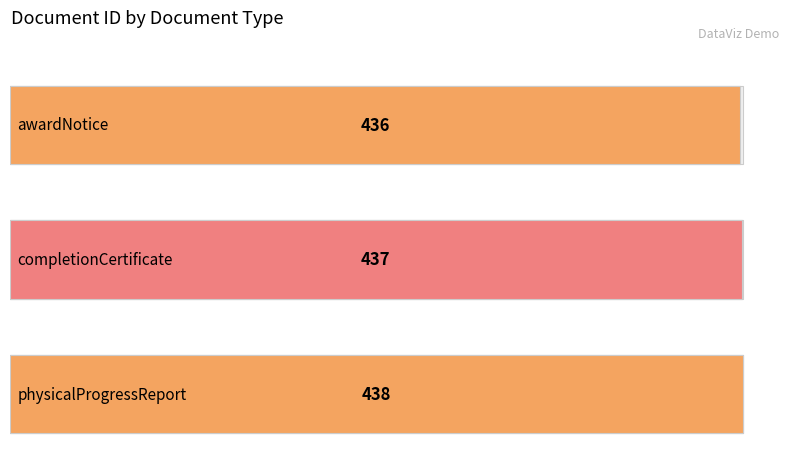

Where is the data nearest to the value 437?

completionCertificate